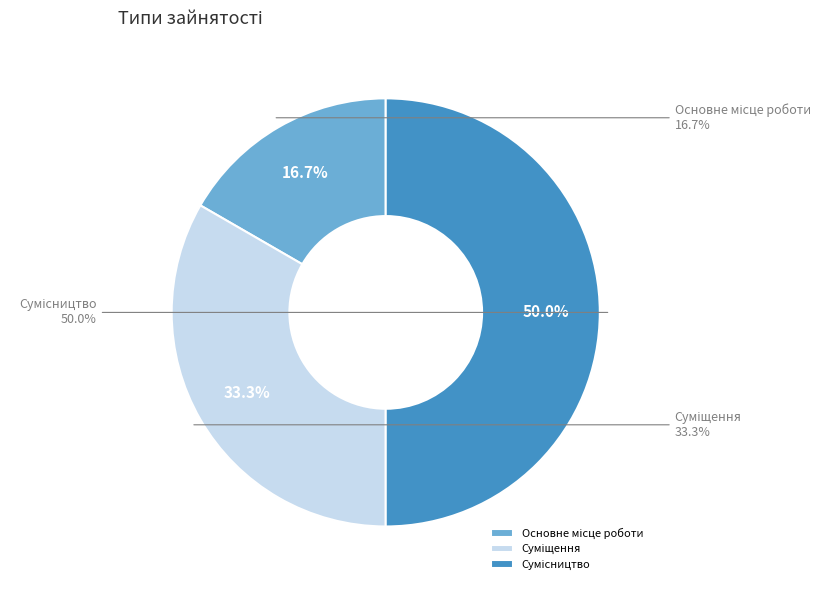

Count the number of slices in the pie.

3